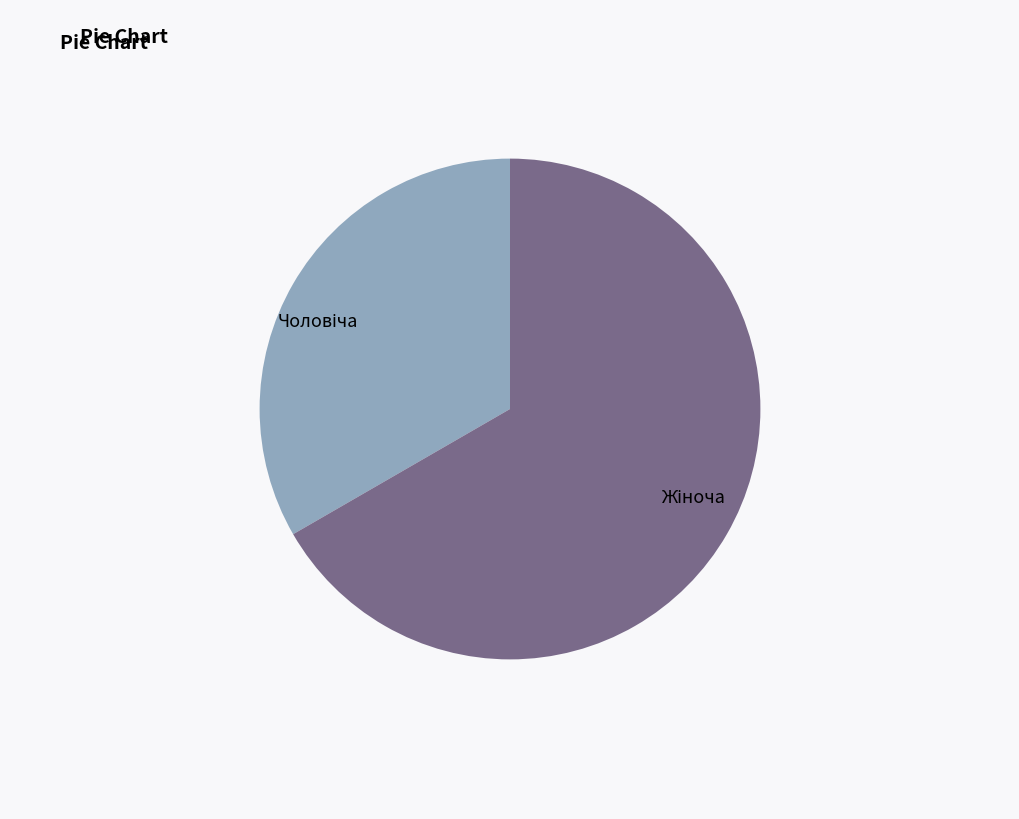

Does any single category account for the majority?

Yes